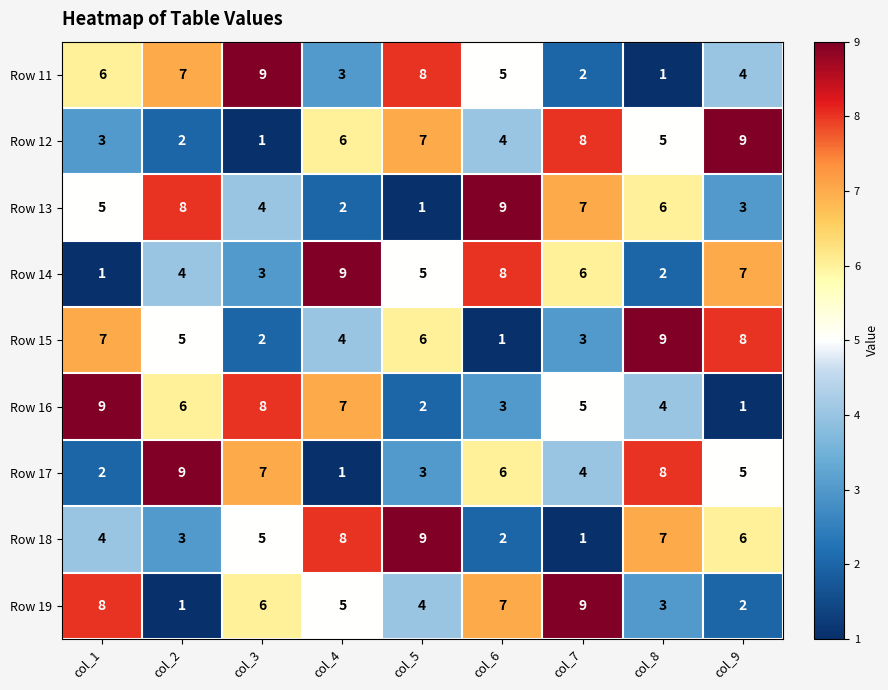

What is the greatest value displayed?

9